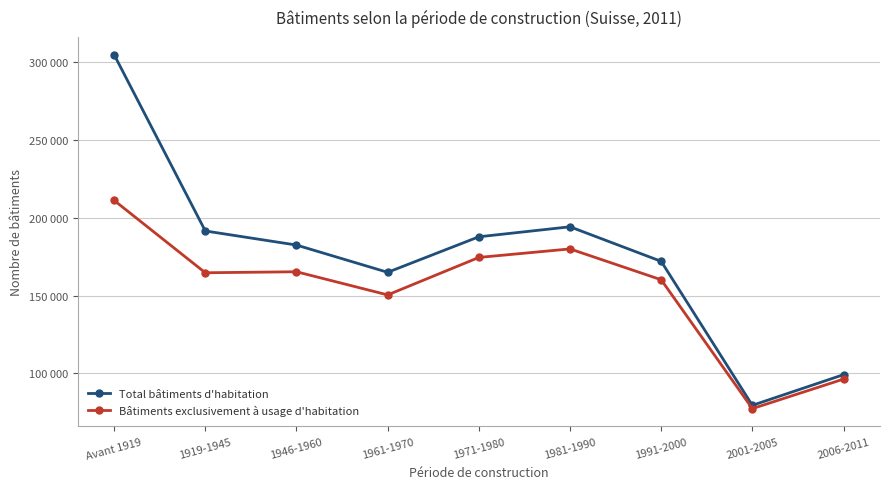

True or false: Total bâtiments d'habitation has a value of 33774 at 1961-1970.

False